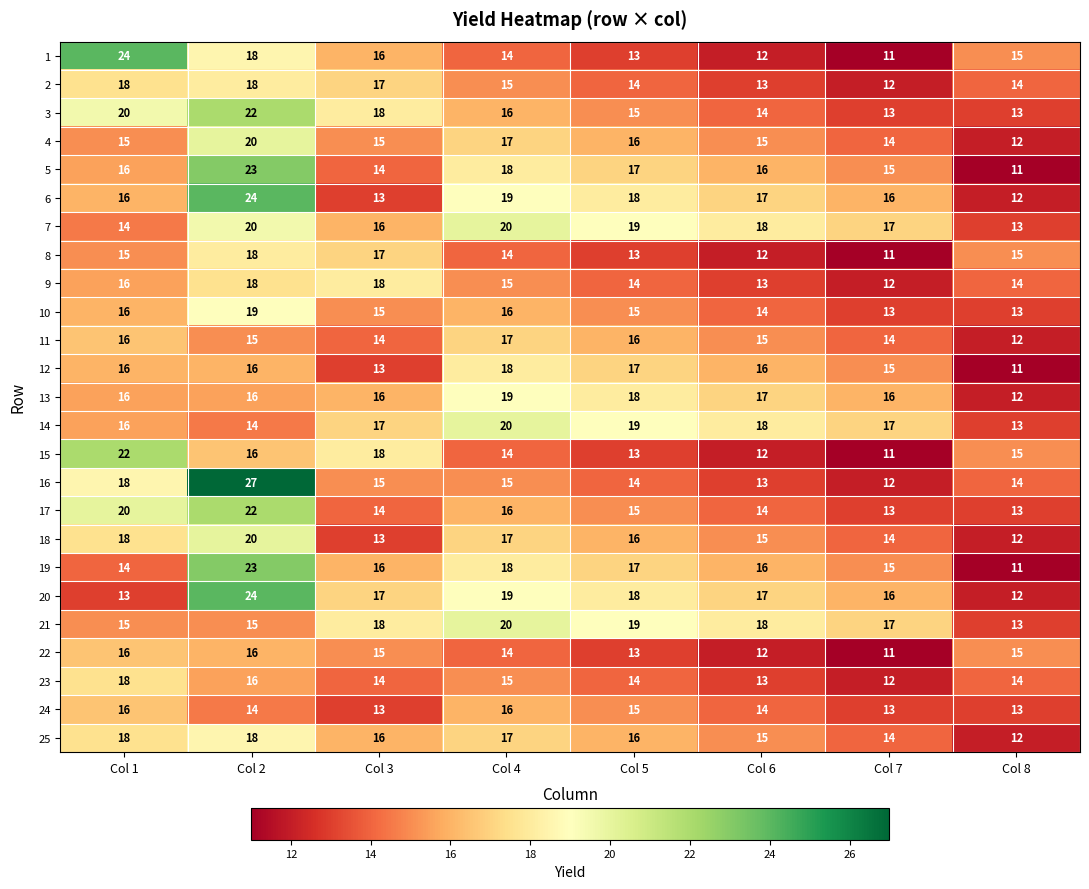

What is the spread (max minus min) of values at Col 2?

13